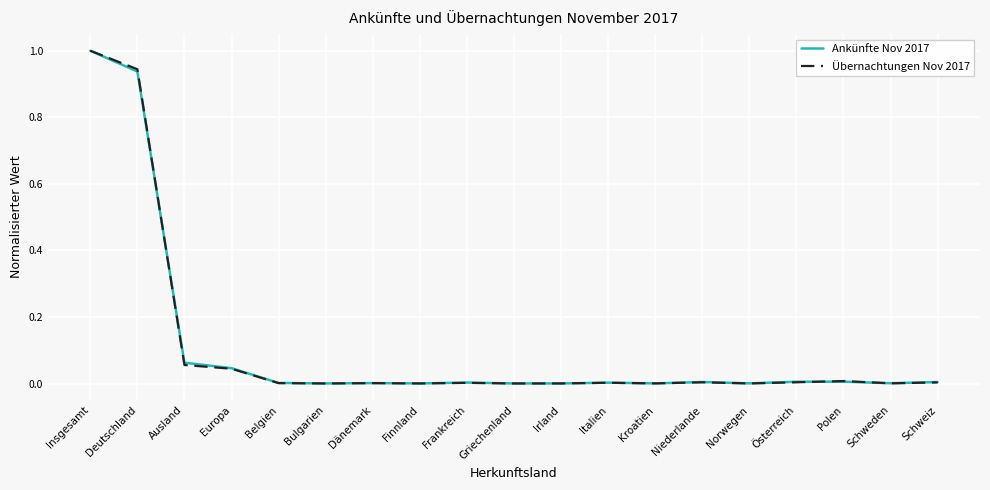

At which category is the sum across all series the highest?

Insgesamt